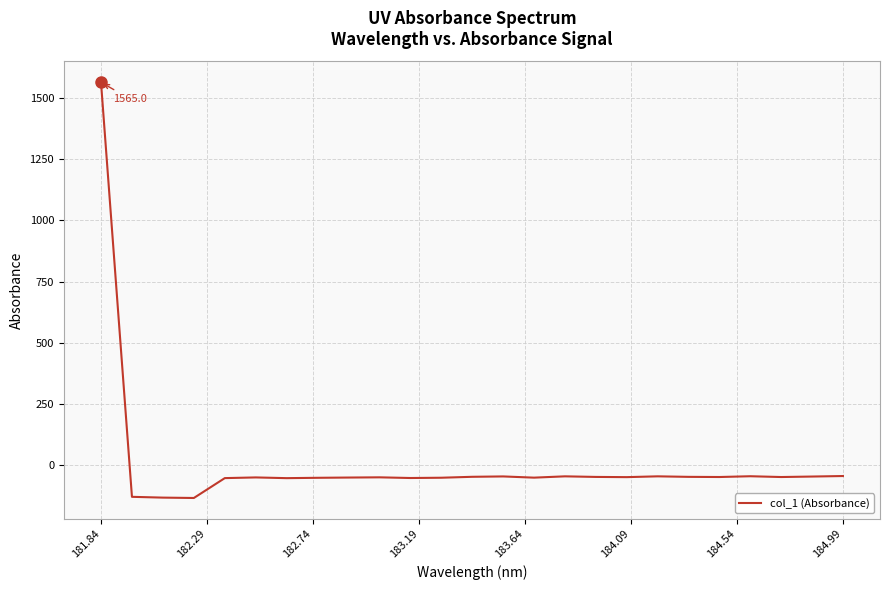

What is the difference between the maximum and minimum values?

1699.7